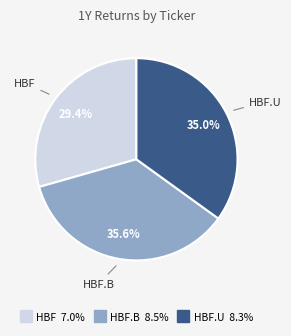

Is there a majority slice in this chart?

No